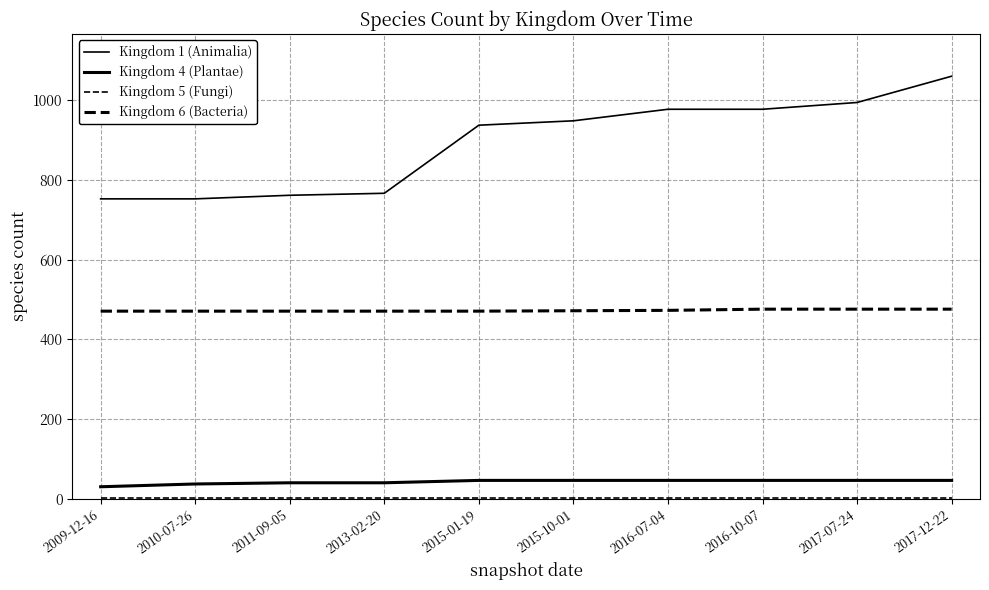

What is the label of the 8th point from the right?

2011-09-05